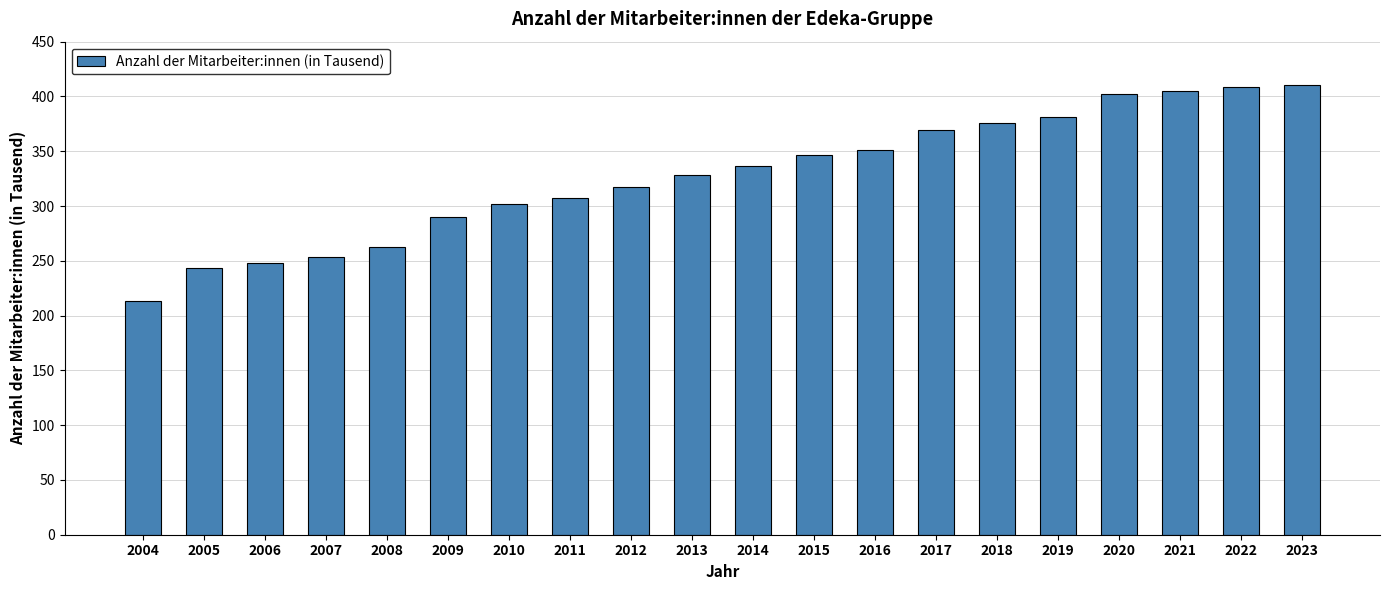

At which category does the chart reach its minimum across all series?

2004